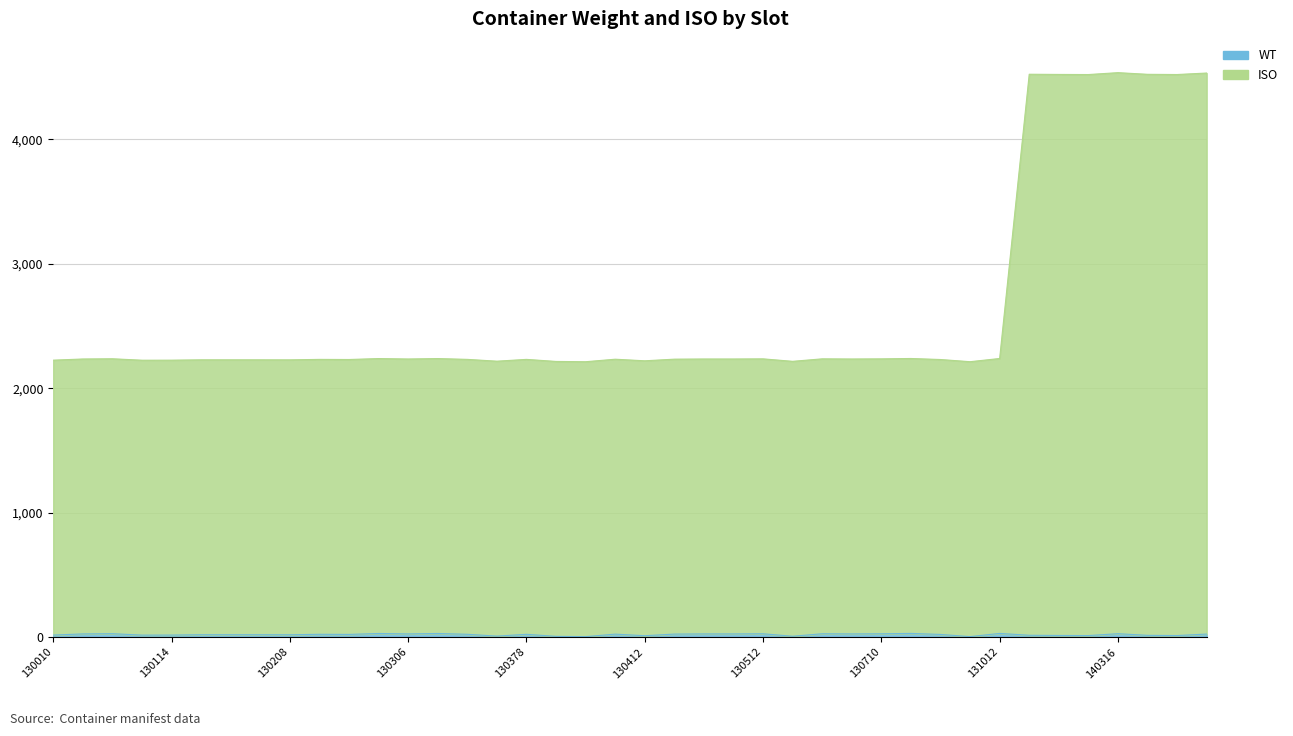

Reading left to right, extract all data points from this chart.

WT: 15.8	25.2	27.0	15.4	15.8	18.5	18.5	18.5	18.3	22.0	21.1	28.7	25.2	28.7	22.1	7.5	22.0	5.5	3.2	23.4	10.7	23.8	25.2	25.2	26.3	6.4	26.4	25.2	26.2	29.2	20.9	3.4	29.2	14.2	12.7	11.8	26.9	13.7	12.0	23.9
ISO: 2225.8	2235.2	2237.0	2225.4	2225.8	2228.5	2228.5	2228.5	2228.3	2232.0	2231.1	2238.7	2235.2	2238.7	2232.1	2217.5	2232.0	2215.5	2213.2	2233.4	2220.7	2233.8	2235.2	2235.2	2236.3	2216.4	2236.4	2235.2	2236.2	2239.2	2230.9	2213.4	2239.2	4524.2	4522.7	4521.8	4536.9	4523.6	4522.0	4533.9